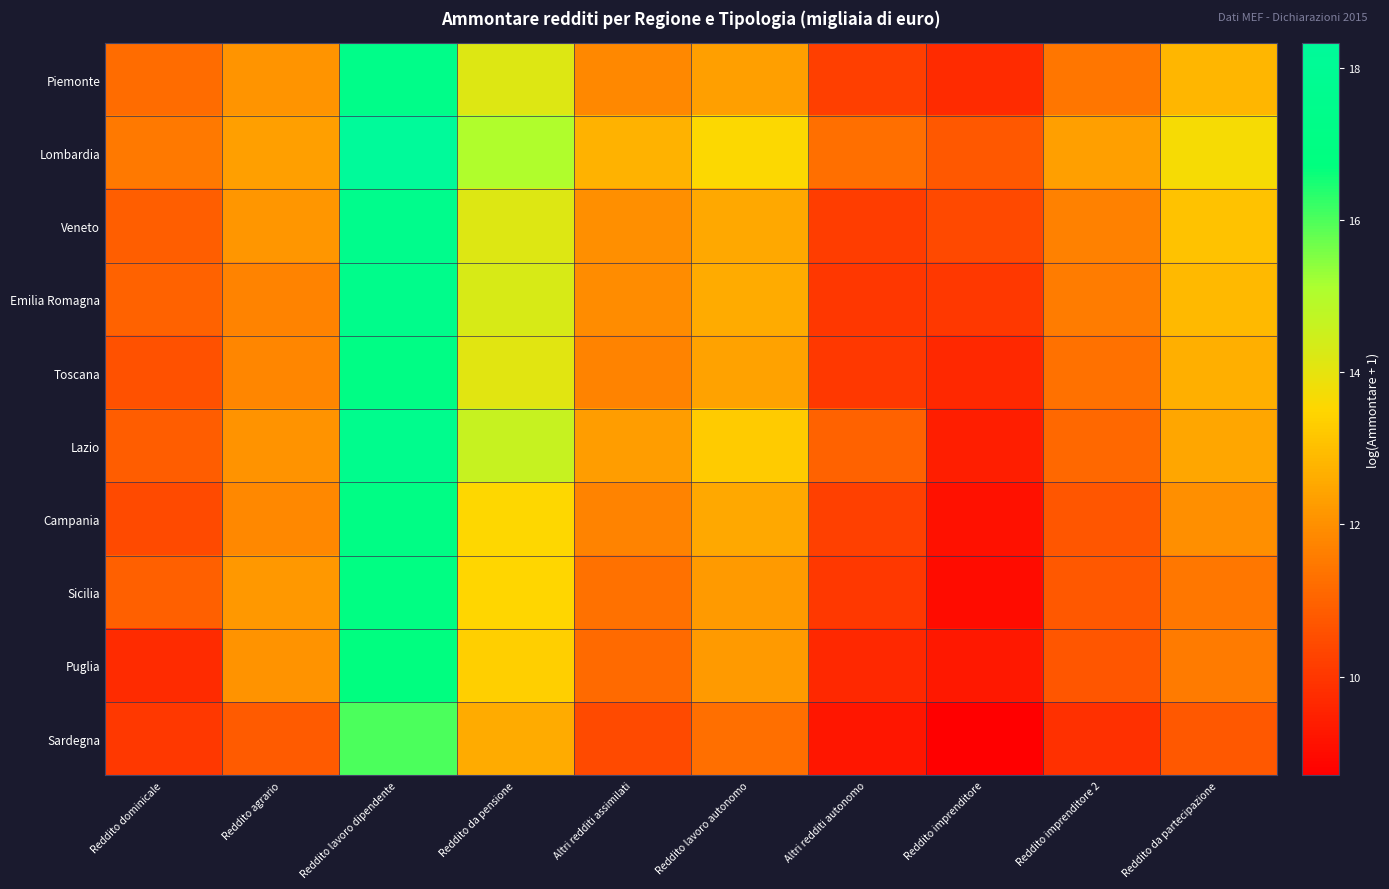

Reading right to left, extract all data points from this chart.

Piemonte: Reddito da partecipazione=12.8	Reddito imprenditore 2=11.4	Reddito imprenditore=9.7	Altri redditi autonomo=10.2	Reddito lavoro autonomo=12.3	Altri redditi assimilati=11.8	Reddito da pensione=14.2	Reddito lavoro dipendente=17.3	Reddito agrario=12.1	Reddito dominicale=11.2
Lombardia: Reddito da partecipazione=13.7	Reddito imprenditore 2=12.3	Reddito imprenditore=10.7	Altri redditi autonomo=11.3	Reddito lavoro autonomo=13.6	Altri redditi assimilati=12.7	Reddito da pensione=15.1	Reddito lavoro dipendente=18.3	Reddito agrario=12.3	Reddito dominicale=11.5
Veneto: Reddito da partecipazione=13.1	Reddito imprenditore 2=11.7	Reddito imprenditore=10.4	Altri redditi autonomo=10.1	Reddito lavoro autonomo=12.5	Altri redditi assimilati=12.0	Reddito da pensione=14.2	Reddito lavoro dipendente=17.5	Reddito agrario=12.2	Reddito dominicale=10.9
Emilia Romagna: Reddito da partecipazione=12.9	Reddito imprenditore 2=11.6	Reddito imprenditore=10.0	Altri redditi autonomo=10.0	Reddito lavoro autonomo=12.6	Altri redditi assimilati=11.9	Reddito da pensione=14.3	Reddito lavoro dipendente=17.4	Reddito agrario=11.7	Reddito dominicale=11.0
Toscana: Reddito da partecipazione=12.7	Reddito imprenditore 2=11.3	Reddito imprenditore=9.7	Altri redditi autonomo=10.0	Reddito lavoro autonomo=12.4	Altri redditi assimilati=11.7	Reddito da pensione=14.1	Reddito lavoro dipendente=17.1	Reddito agrario=11.8	Reddito dominicale=10.6
Lazio: Reddito da partecipazione=12.5	Reddito imprenditore 2=11.1	Reddito imprenditore=9.4	Altri redditi autonomo=11.0	Reddito lavoro autonomo=13.3	Altri redditi assimilati=12.3	Reddito da pensione=14.6	Reddito lavoro dipendente=17.6	Reddito agrario=12.1	Reddito dominicale=10.8
Campania: Reddito da partecipazione=12.0	Reddito imprenditore 2=10.7	Reddito imprenditore=9.1	Altri redditi autonomo=10.2	Reddito lavoro autonomo=12.5	Altri redditi assimilati=11.7	Reddito da pensione=13.5	Reddito lavoro dipendente=17.1	Reddito agrario=11.8	Reddito dominicale=10.5
Sicilia: Reddito da partecipazione=11.5	Reddito imprenditore 2=10.7	Reddito imprenditore=9.0	Altri redditi autonomo=10.0	Reddito lavoro autonomo=12.2	Altri redditi assimilati=11.3	Reddito da pensione=13.5	Reddito lavoro dipendente=16.9	Reddito agrario=12.2	Reddito dominicale=10.9
Puglia: Reddito da partecipazione=11.5	Reddito imprenditore 2=10.7	Reddito imprenditore=9.3	Altri redditi autonomo=9.7	Reddito lavoro autonomo=12.2	Altri redditi assimilati=11.2	Reddito da pensione=13.4	Reddito lavoro dipendente=16.8	Reddito agrario=12.1	Reddito dominicale=9.7
Sardegna: Reddito da partecipazione=10.7	Reddito imprenditore 2=9.9	Reddito imprenditore=8.7	Altri redditi autonomo=9.3	Reddito lavoro autonomo=11.3	Altri redditi assimilati=10.4	Reddito da pensione=12.6	Reddito lavoro dipendente=16.0	Reddito agrario=10.8	Reddito dominicale=10.0